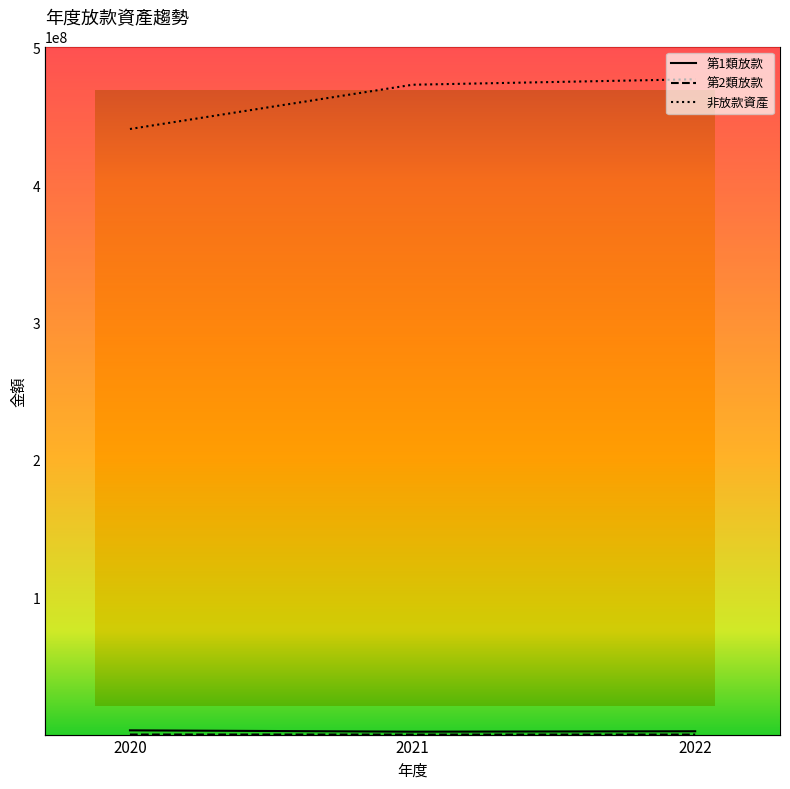

Reading left to right, transcribe all the data shown in this chart.

第1類放款: 3090293	2101700	2412921
第2類放款: 37090	20125	10876
非放款資產: 440766916	472980212	476963434